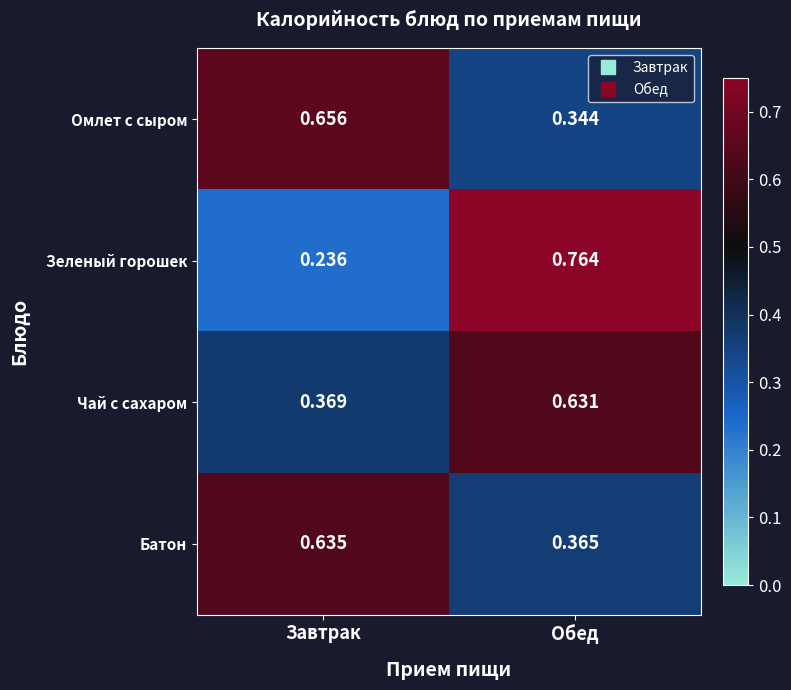

Which label corresponds to the smallest value in the chart?

Завтрак